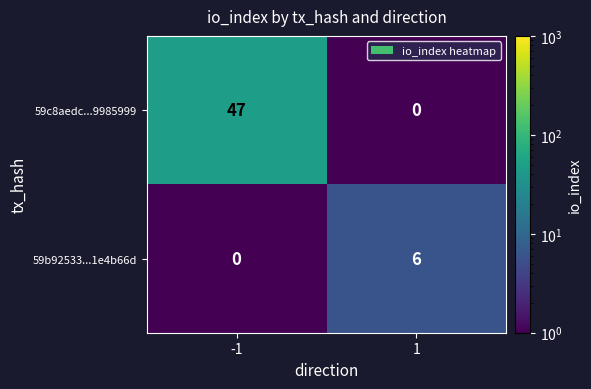

What is the total value across all series at 1?

6